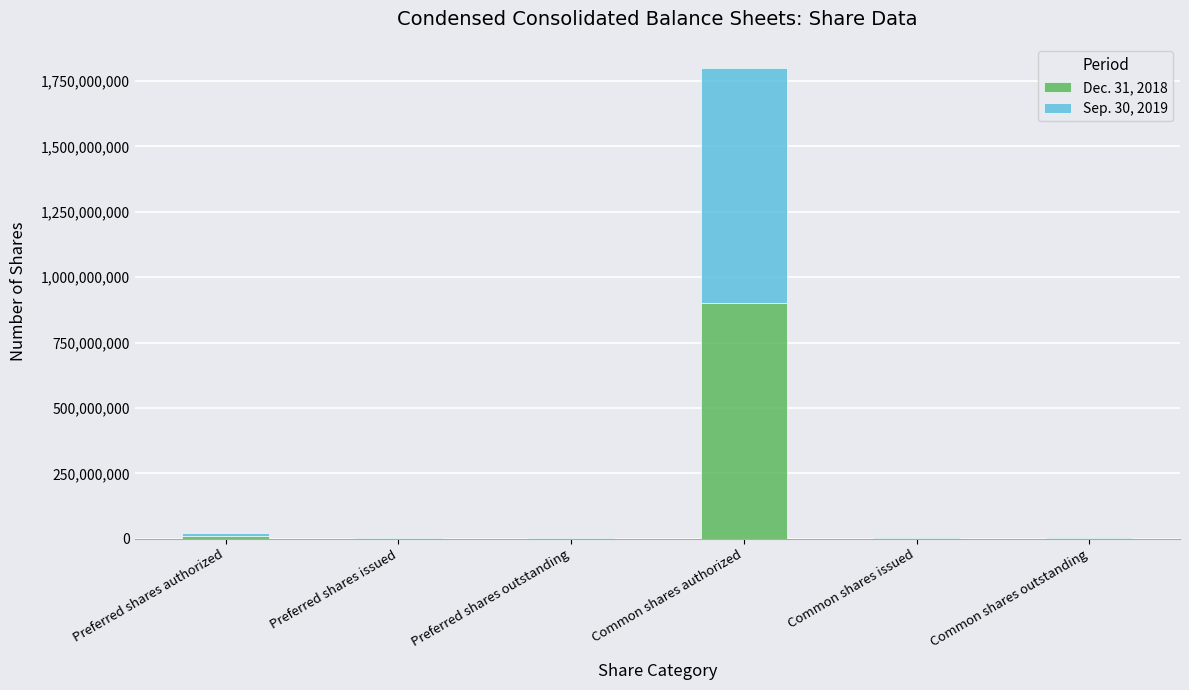

Which category has the highest value in the Dec. 31, 2018 series?

Common shares authorized